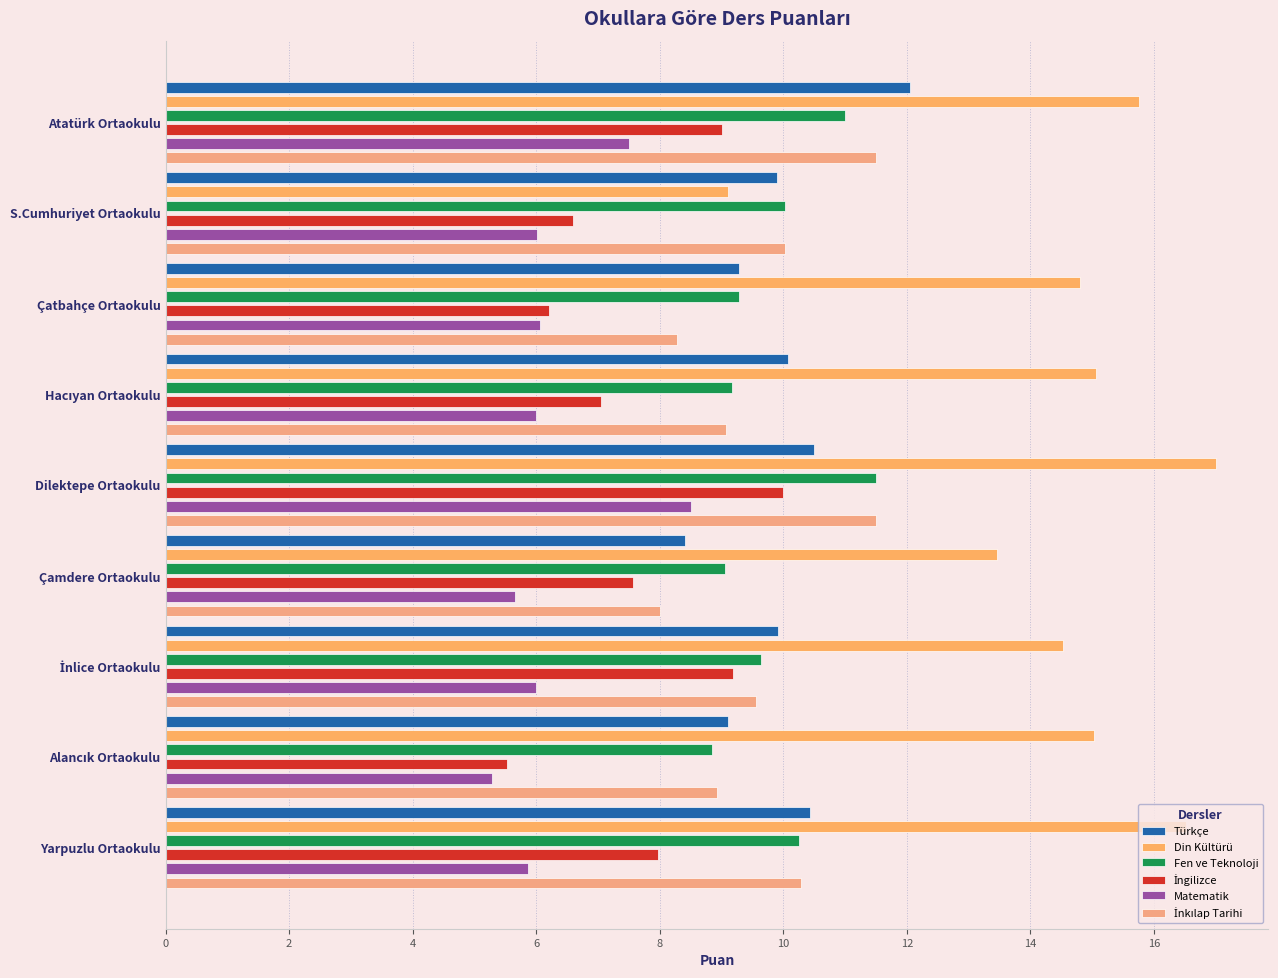

How many bars are there in total?

54